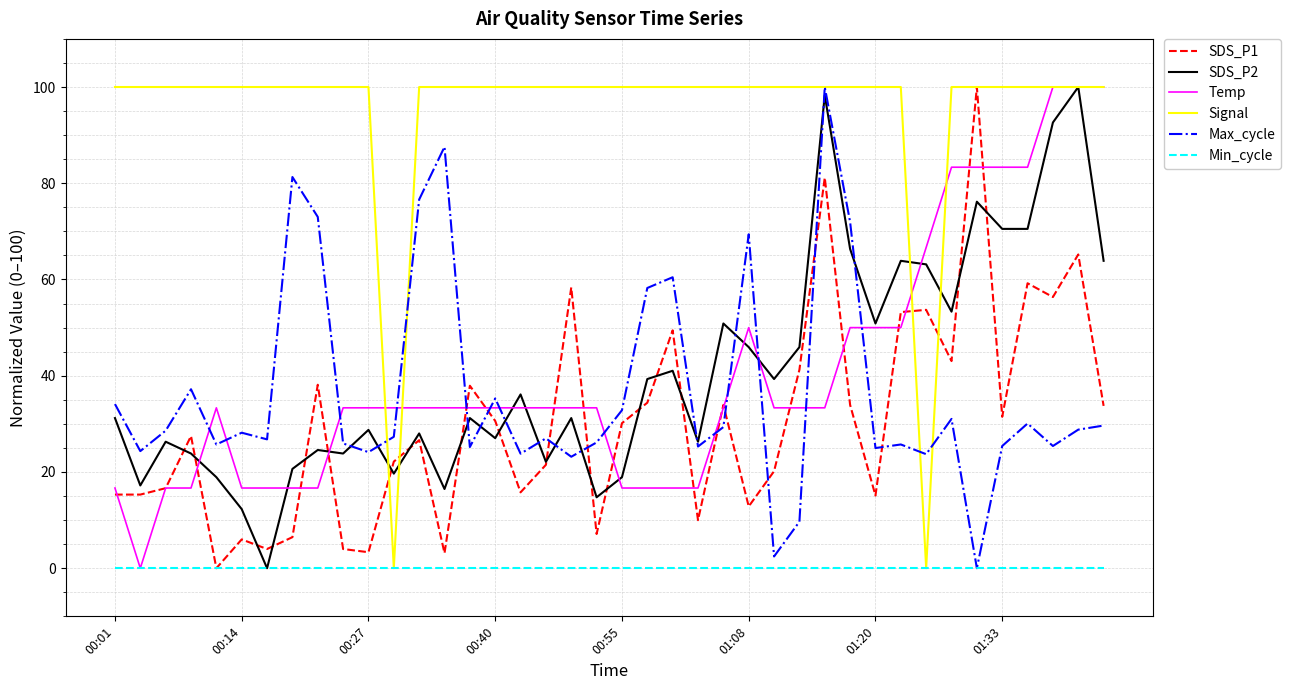

How many interior local peaks does the Max_cycle series have?

12